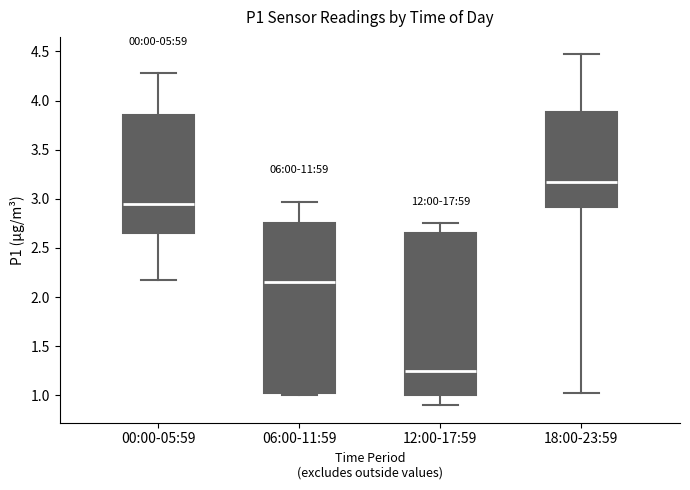

Which box is the tallest, from its lower edge to its upper edge?

06:00-11:59